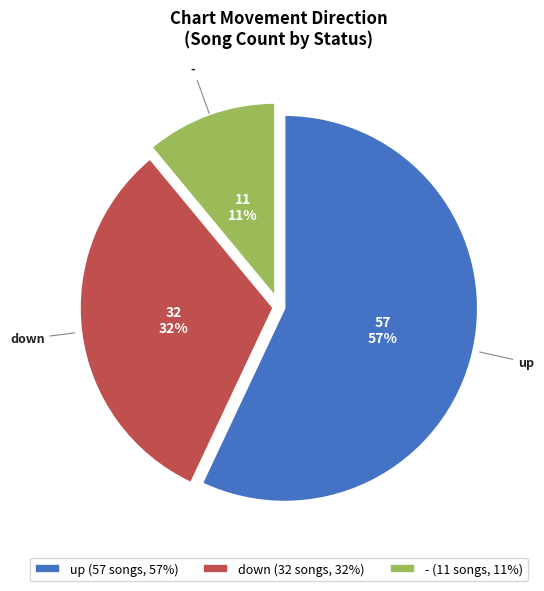

The up slice represents 70% of the pie. True or false?

False